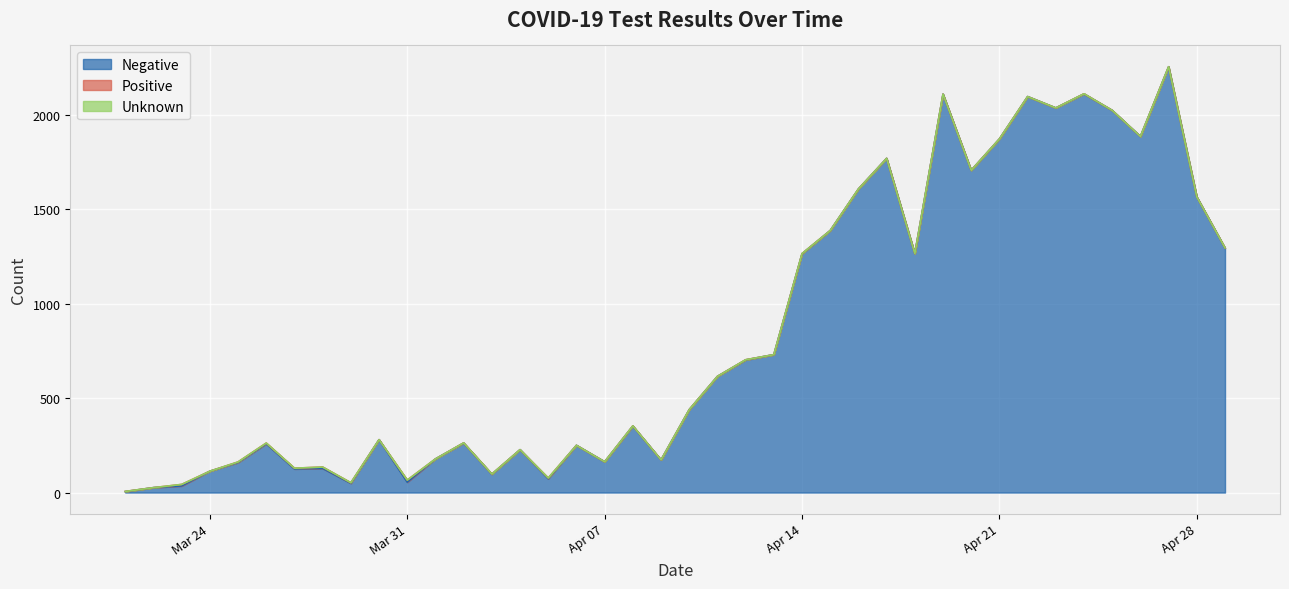

Is it true that Positive equals 4 at 2020-04-21?

False